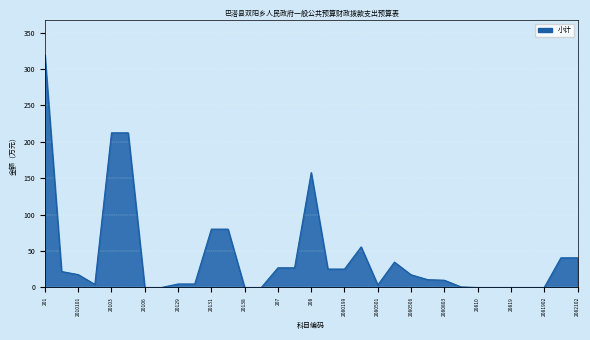

What is the difference between the maximum and minimum values?

319.2